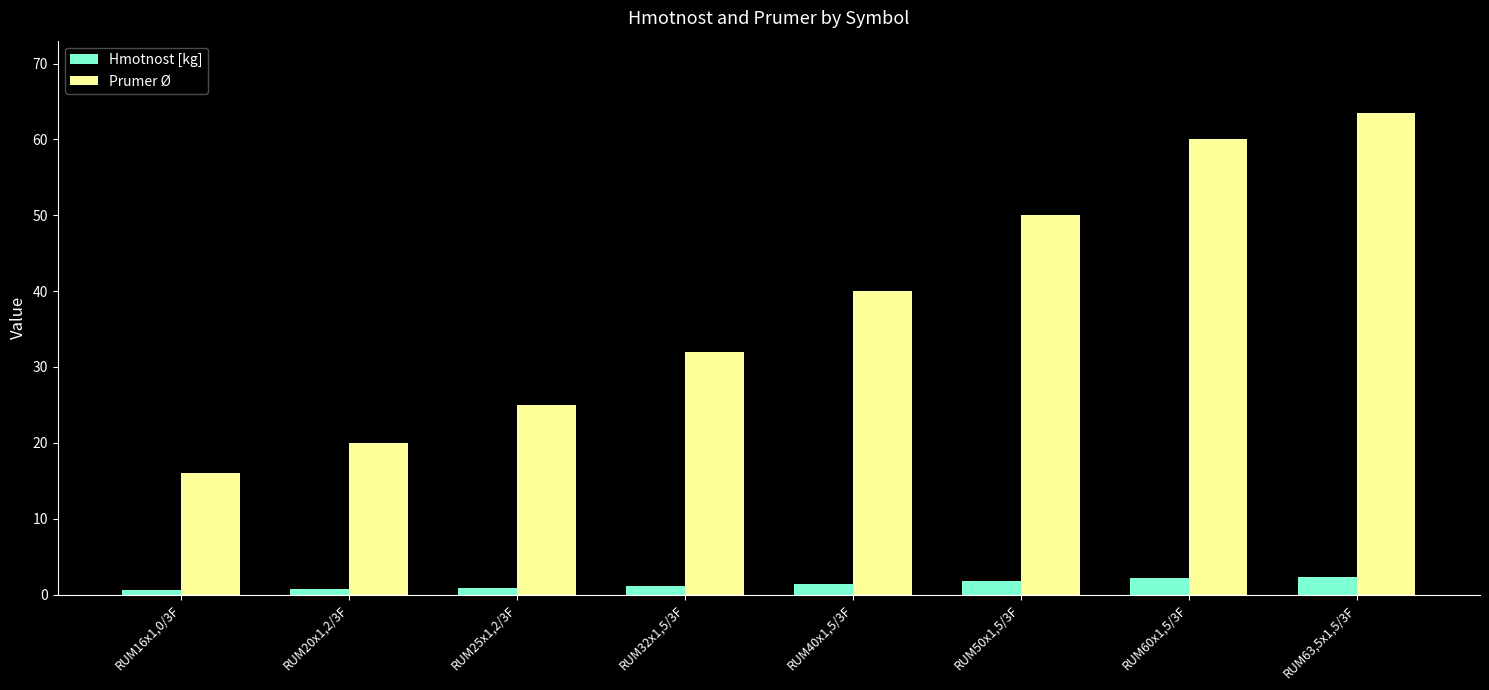

Is it true that Hmotnost [kg] equals 2.2 at RUM60x1,5/3F?

True